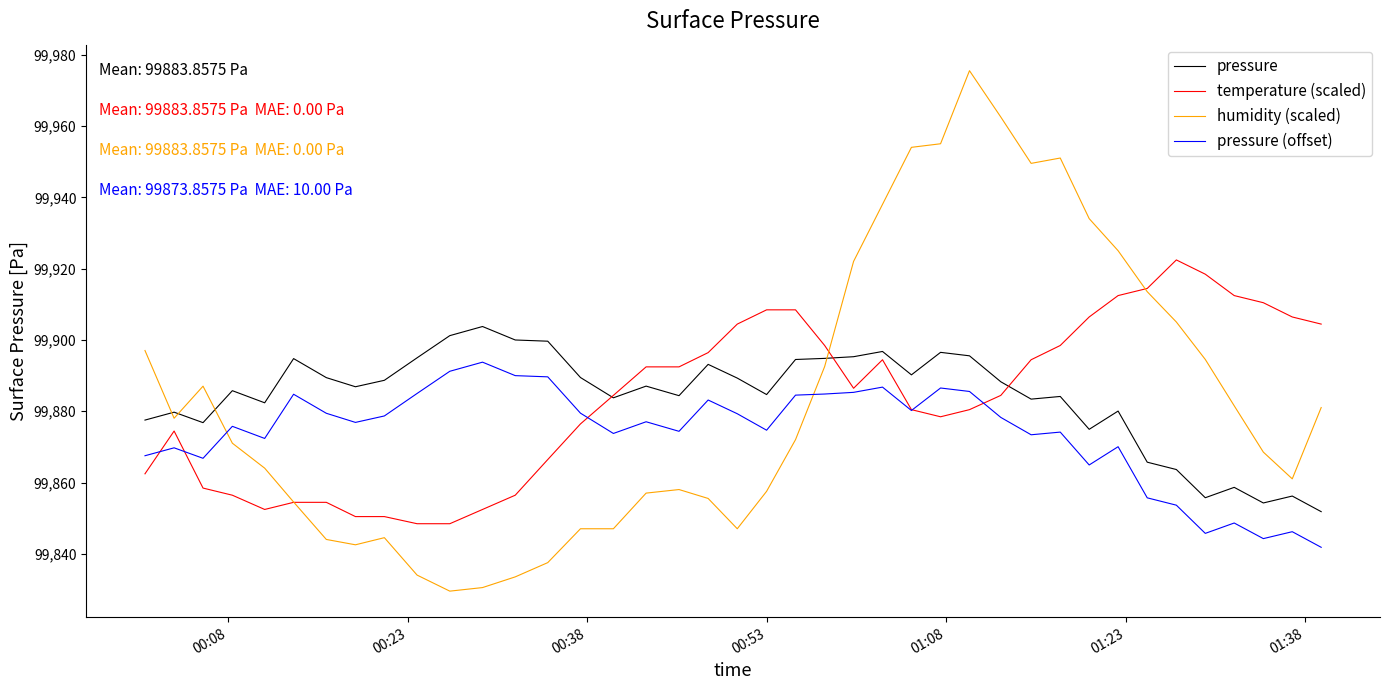

After their last crossing, which series has the higher values: pressure (offset) or humidity (scaled)?

humidity (scaled)